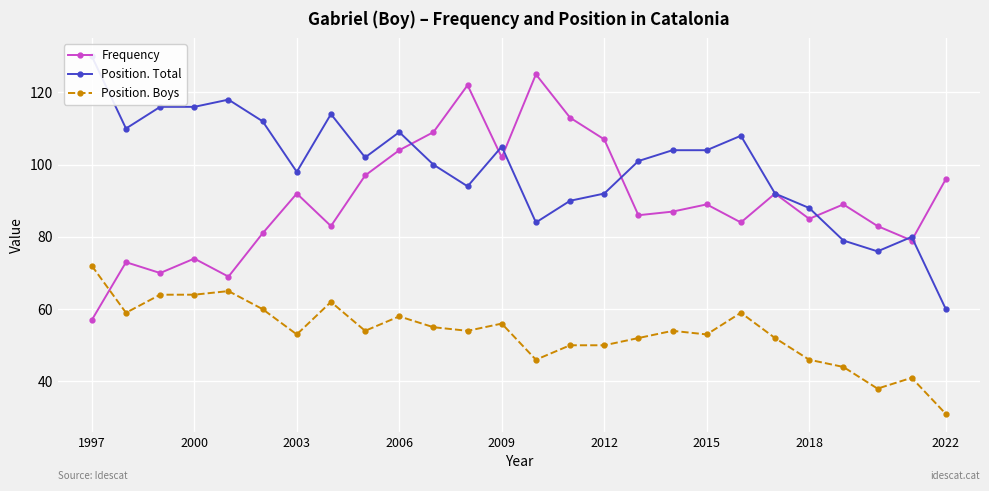

What is the value of the Position. Boys point at the 16th from the left?

50